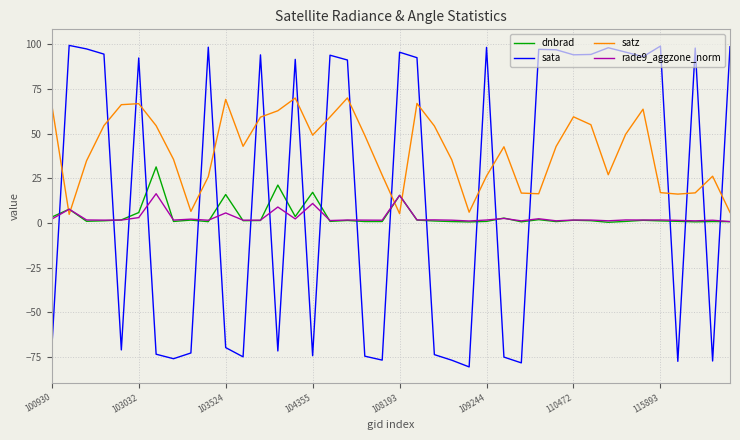

What is the minimum value shown in the chart?

-80.7